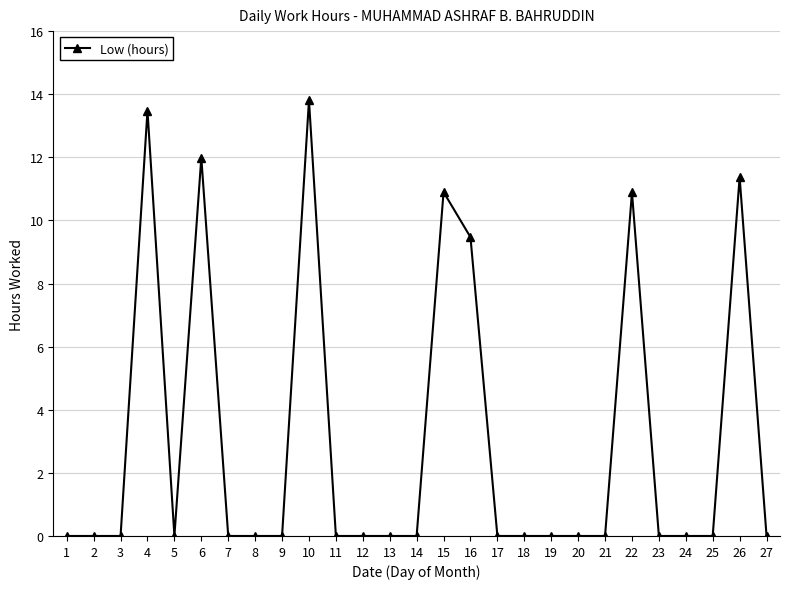

How many categories are shown in the chart?

27